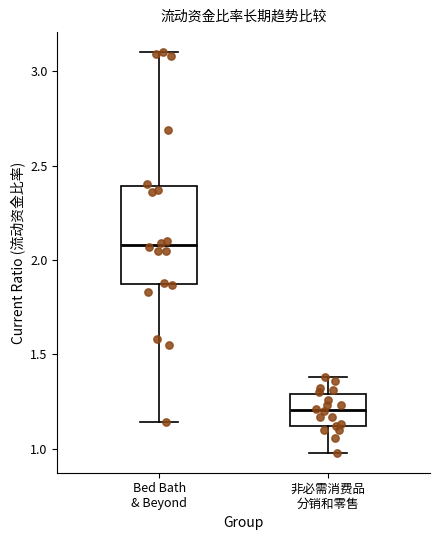

Reading left to right, read every box against the y-axis: the position of its median line, the range the box covers, and the ends of its whiskers. The values are not printed on the chart, so give them approximately, as read against the axis.

Bed Bath & Beyond: median 2.10, box 1.85 to 2.40, whiskers 1.15 to 3.10
非必需消费品 分销和零售: median 1.20, box 1.10 to 1.30, whiskers 1.00 to 1.40